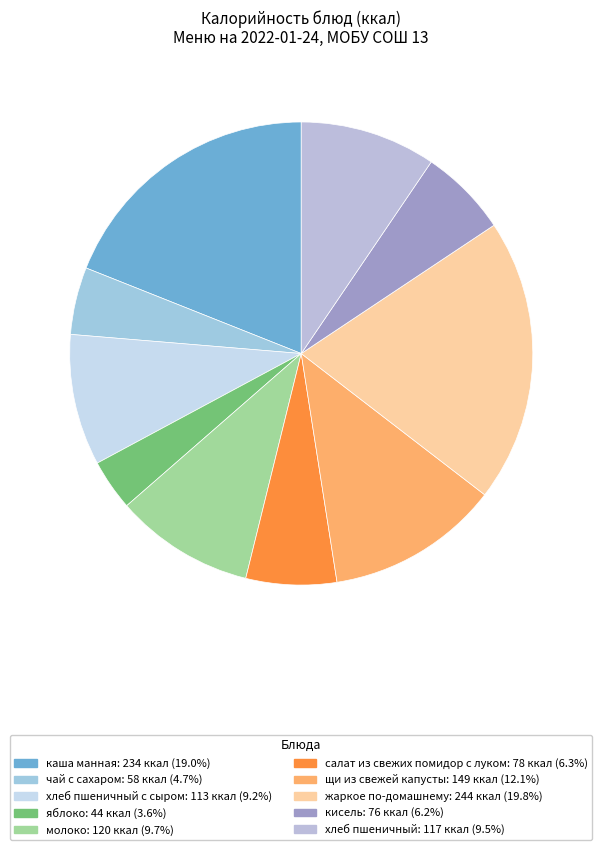

Count the number of slices in the pie.

10